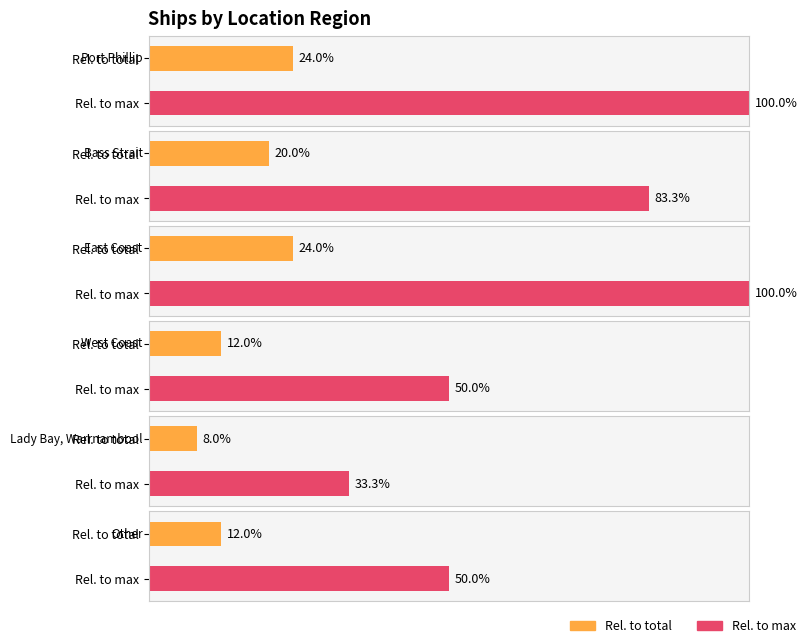

Approximately how many times larger is the value at Lady Bay, Warrnambool compared to West Coast?

0.7